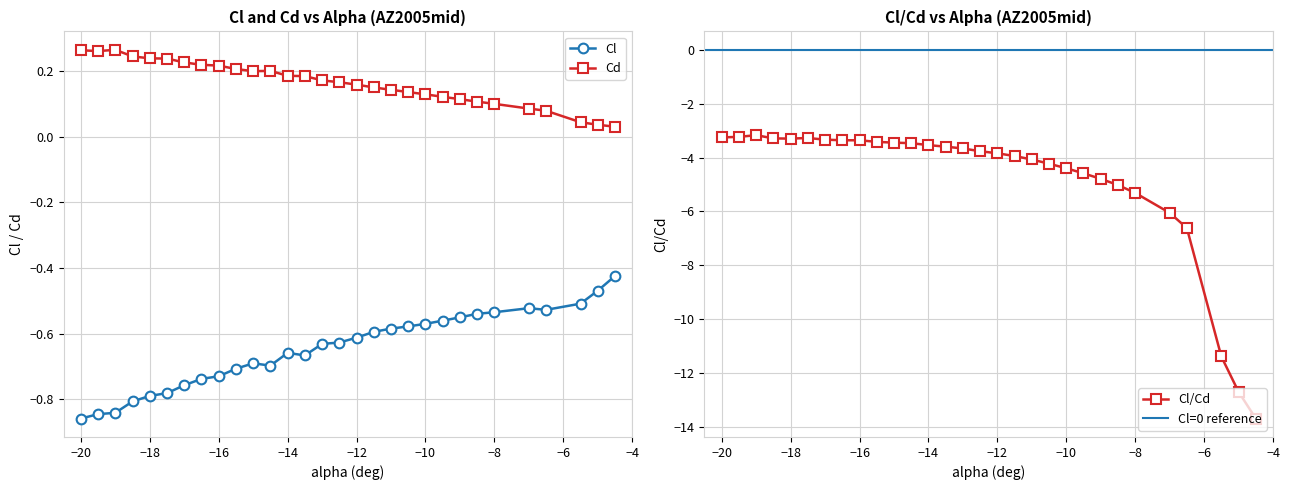

The value of Cl at −20 is -1.4. True or false?

False